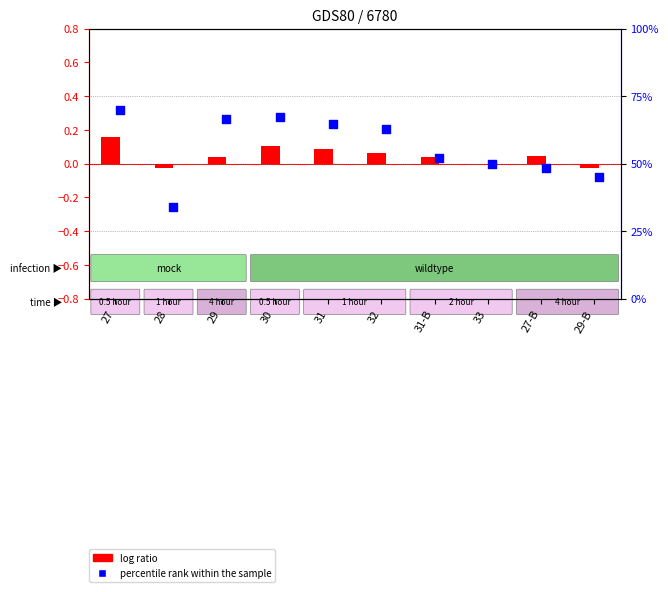

What is the total value across all series at 33?

50.0